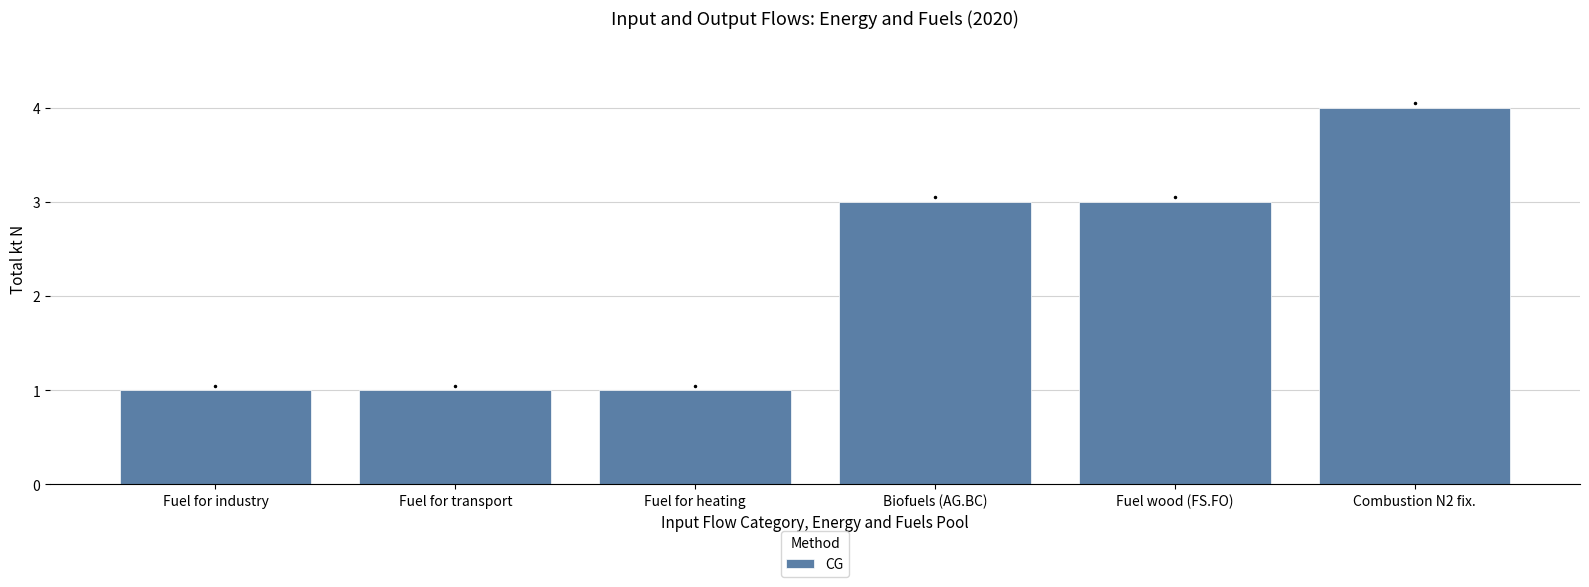

What is the difference between the values at Fuel for industry and Biofuels (AG.BC)?

2